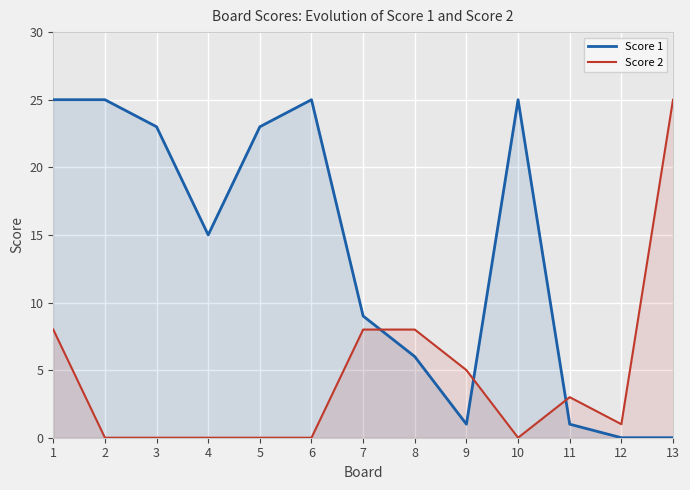

What is the sum of the Score 2 values at 8 and 11?

11